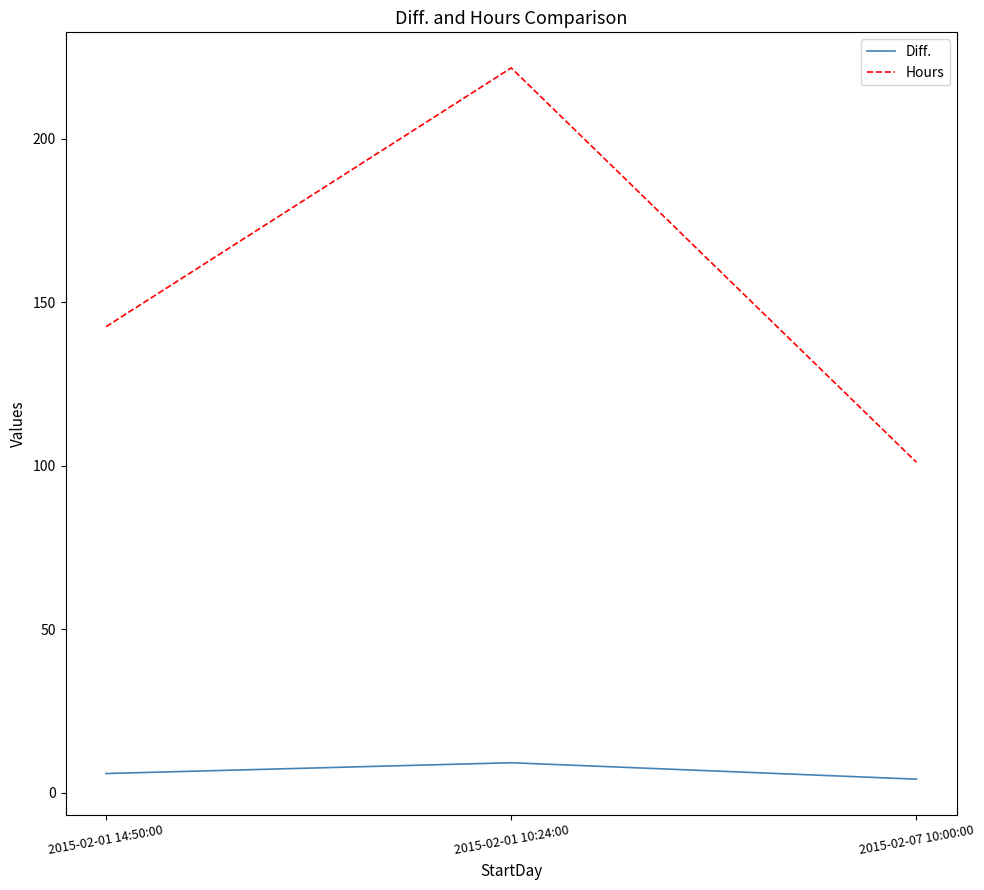

What is the difference between the maximum and minimum values in the Diff. series?

5.0